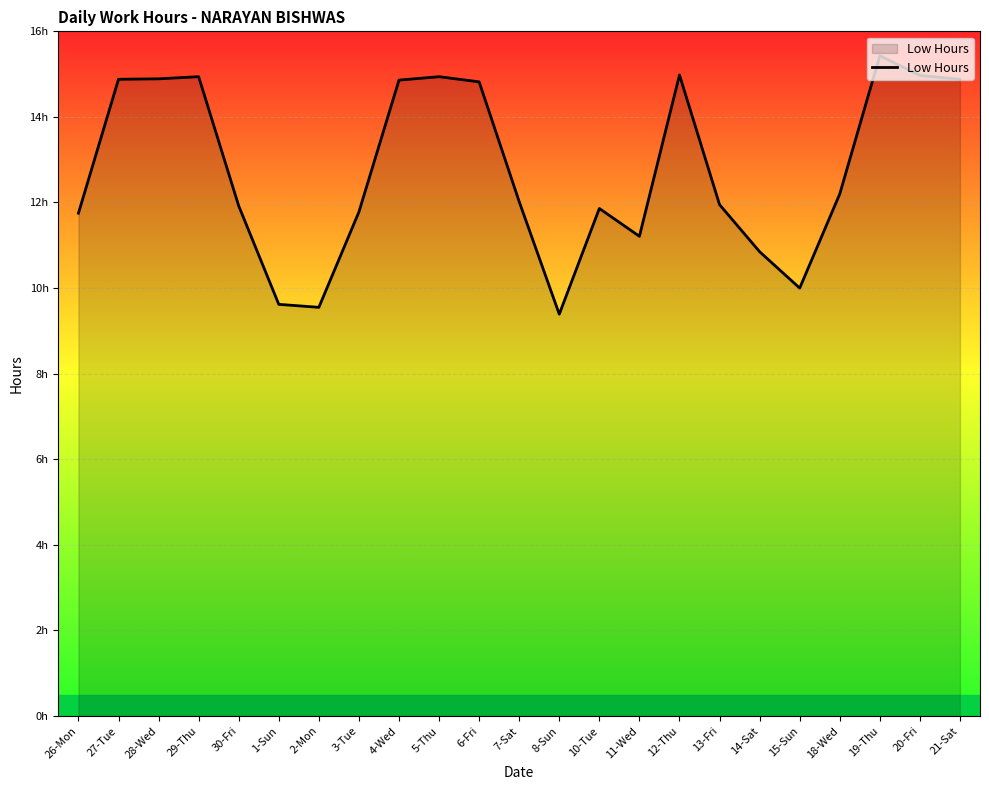

Which label corresponds to the smallest value in the chart?

8-Sun